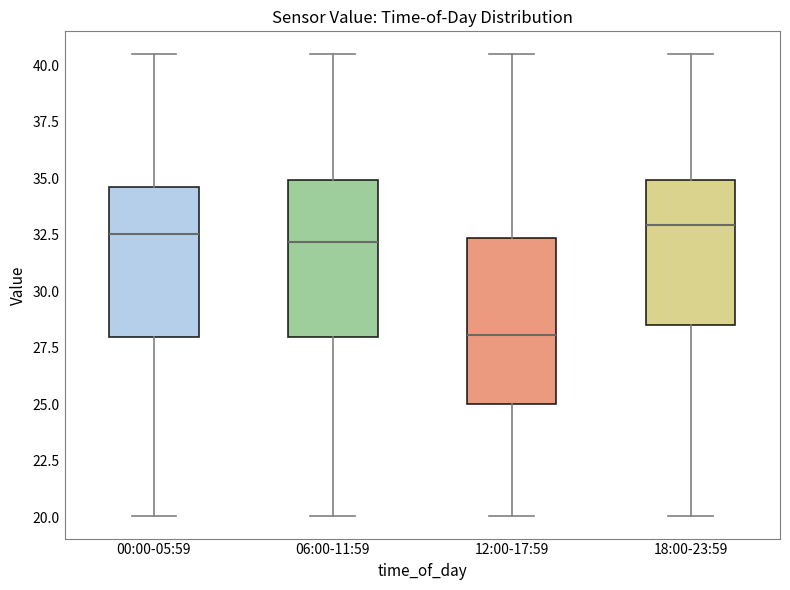

Reading left to right, read every box against the y-axis: the position of its median line, the range the box covers, and the ends of its whiskers. The values are not printed on the chart, so give them approximately, as read against the axis.

00:00-05:59: median 32.5, box 28.0 to 34.5, whiskers 20.0 to 40.5
06:00-11:59: median 32.0, box 28.0 to 35.0, whiskers 20.0 to 40.5
12:00-17:59: median 28.0, box 25.0 to 32.5, whiskers 20.0 to 40.5
18:00-23:59: median 33.0, box 28.5 to 35.0, whiskers 20.0 to 40.5